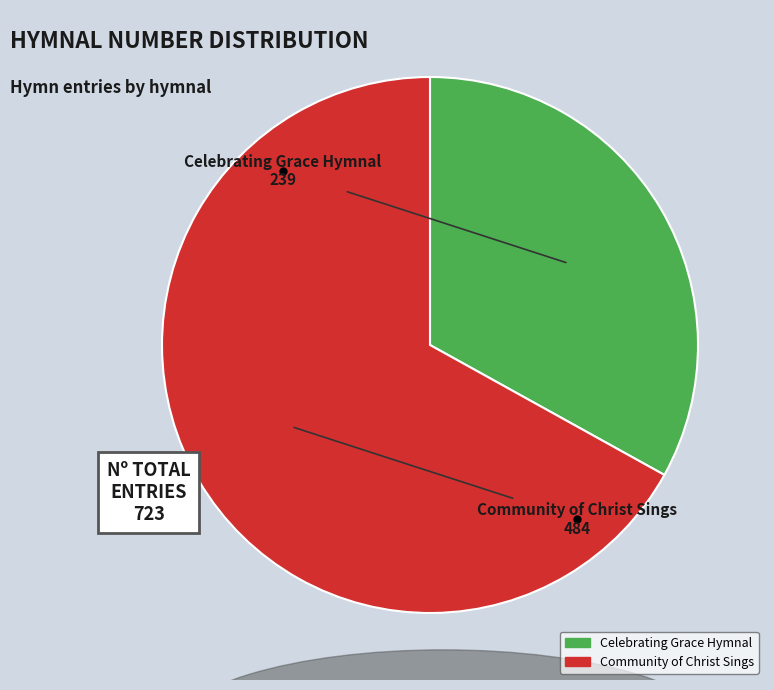

Rank the categories by value from highest to lowest.

Community of Christ Sings, Celebrating Grace Hymnal